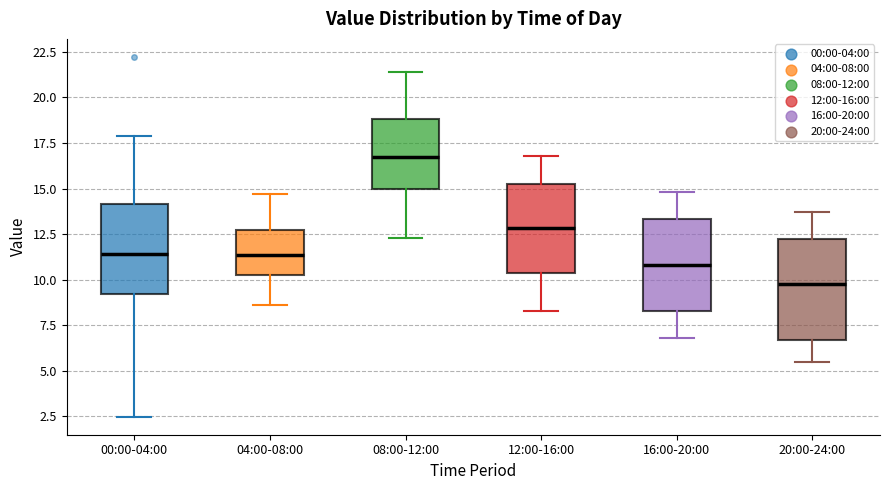

Reading left to right, read every box against the y-axis: the position of its median line, the range the box covers, and the ends of its whiskers. The values are not printed on the chart, so give them approximately, as read against the axis.

00:00-04:00: median 11.5, box 9.0 to 14.0, whiskers 2.5 to 18.0
04:00-08:00: median 11.5, box 10.5 to 12.5, whiskers 8.5 to 14.5
08:00-12:00: median 17.0, box 15.0 to 19.0, whiskers 12.5 to 21.5
12:00-16:00: median 13.0, box 10.5 to 15.5, whiskers 8.5 to 17.0
16:00-20:00: median 11.0, box 8.5 to 13.5, whiskers 7.0 to 15.0
20:00-24:00: median 10.0, box 6.5 to 12.5, whiskers 5.5 to 13.5